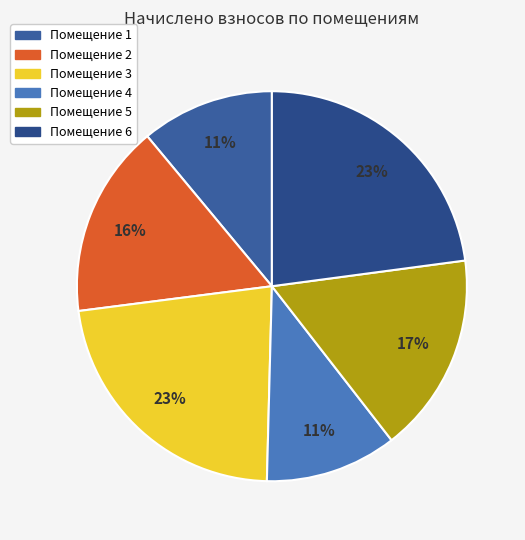

To the nearest percent, what is the average slice percentage?

17%